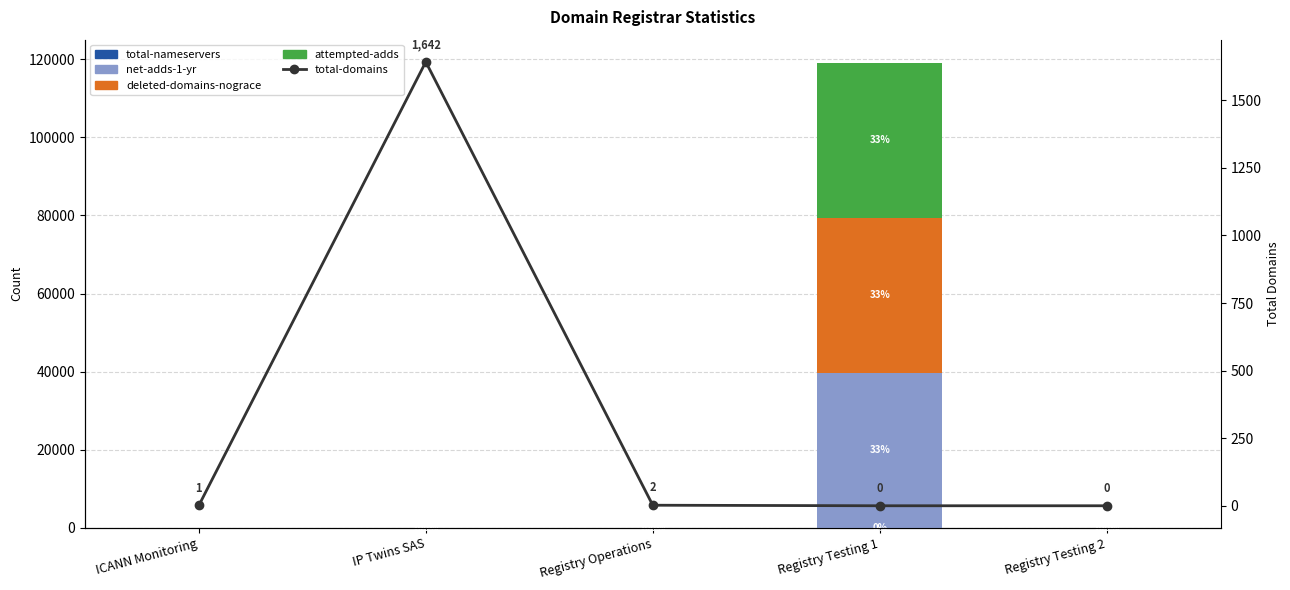

Which category has the lowest value across all series?

ICANN Monitoring